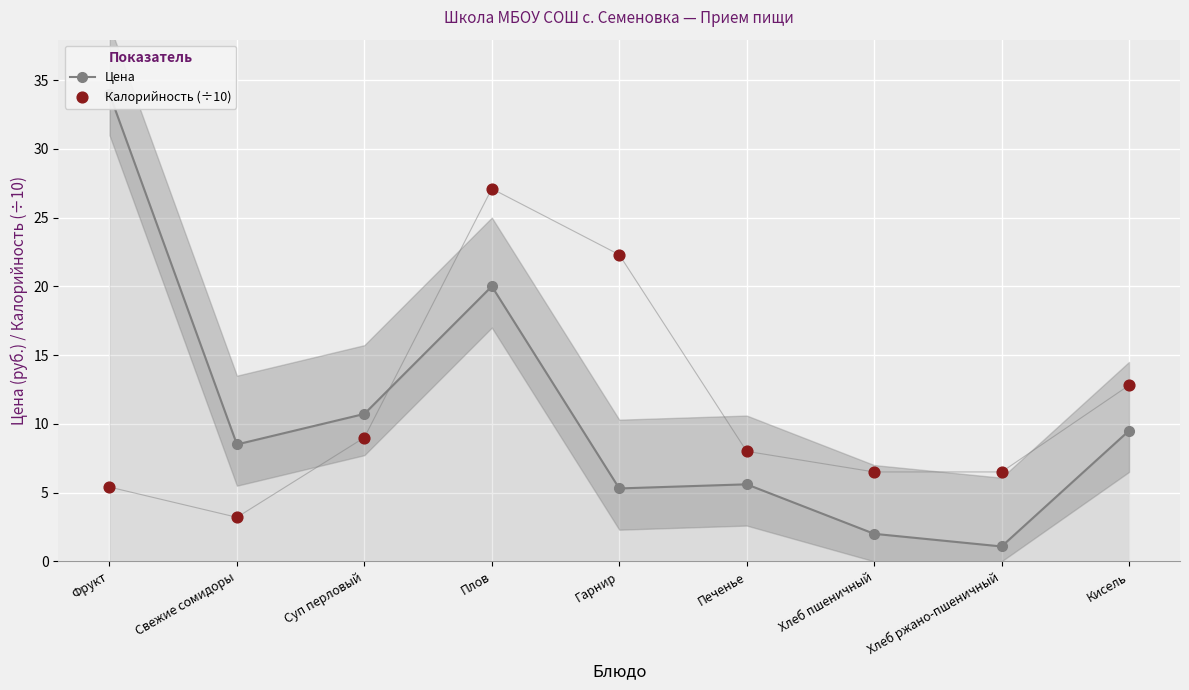

Which series contains the highest Y value?

Цена